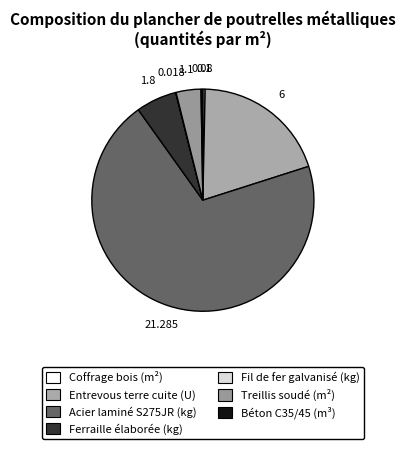

Is it true that Ferraille élaborée (kg) is 6% of the pie?

True